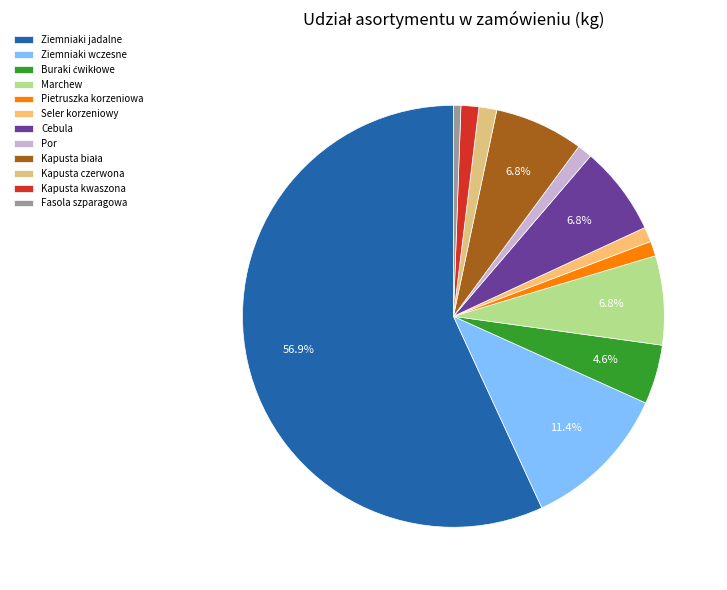

To the nearest percent, what percentage of the pie is Marchew?

7%